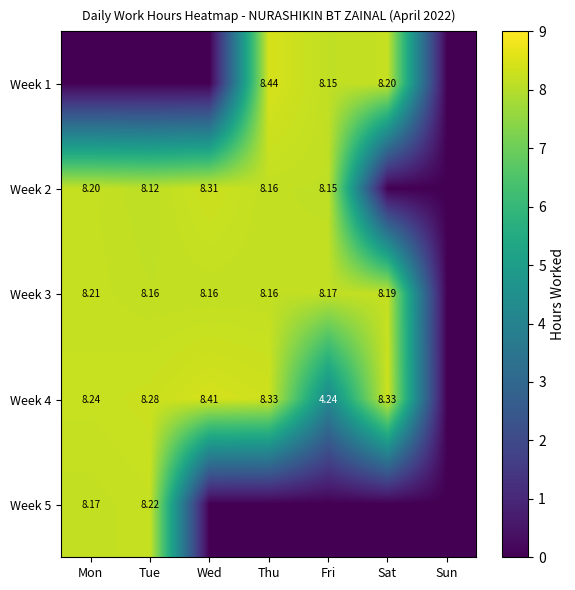

The Week 4 series shows 8.2 at Mon. True or false?

True